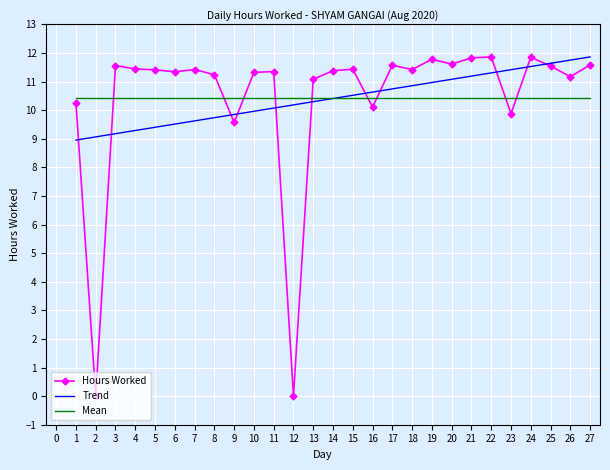

How many data points does each series have?

27